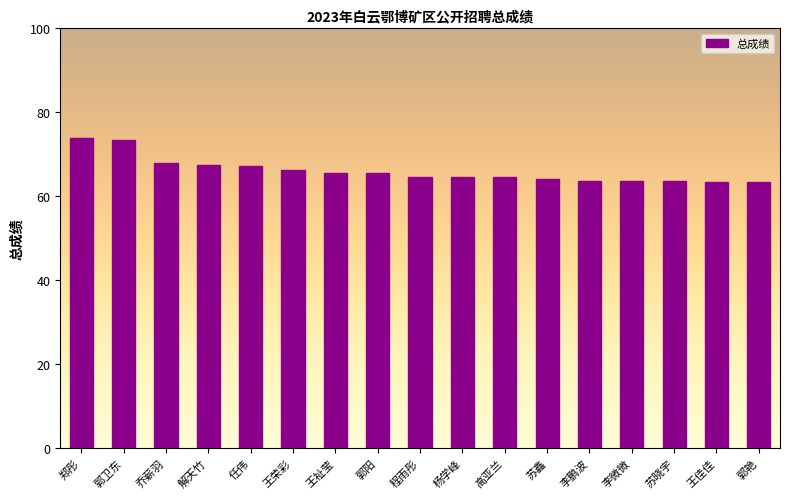

What is the approximate value at 杨学峰?

64.5